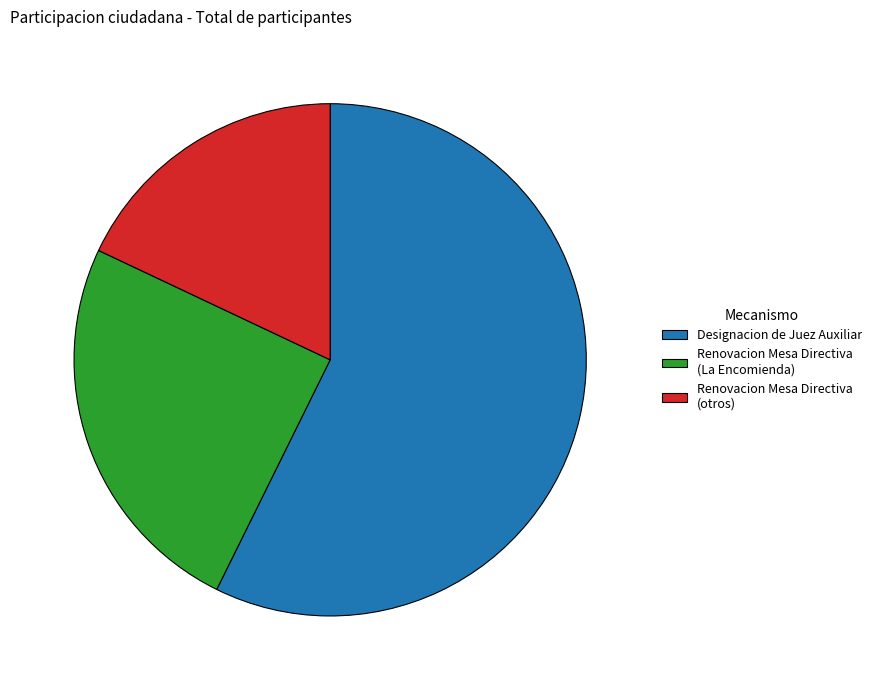

Rank the categories by value from lowest to highest.

Renovacion Mesa Directiva (otros), Renovacion Mesa Directiva (La Encomienda), Designacion de Juez Auxiliar